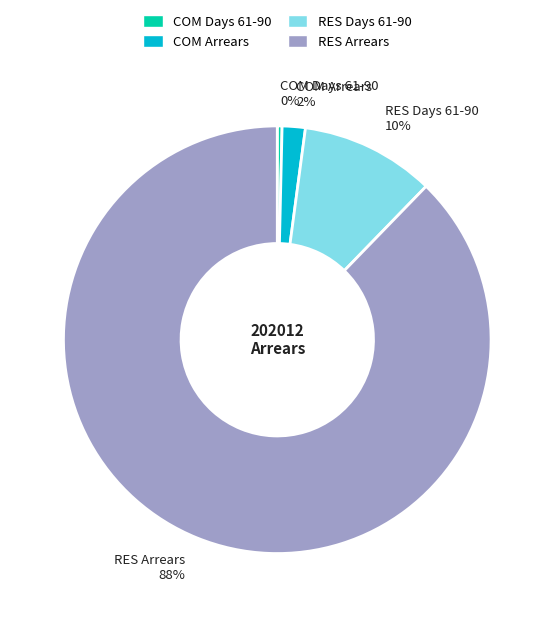

Which category has the smallest portion of the pie?

COM Days 61-90